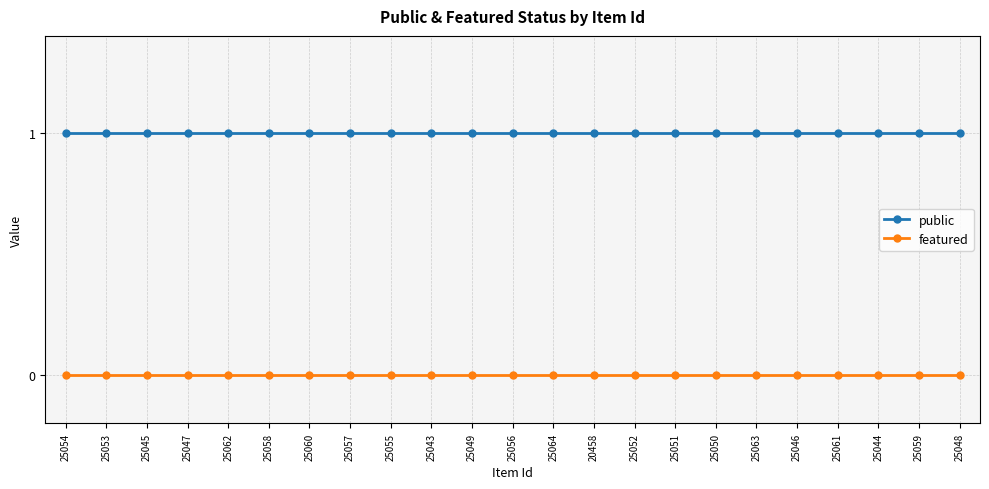

Is this an area chart (filled region under the line)?

No